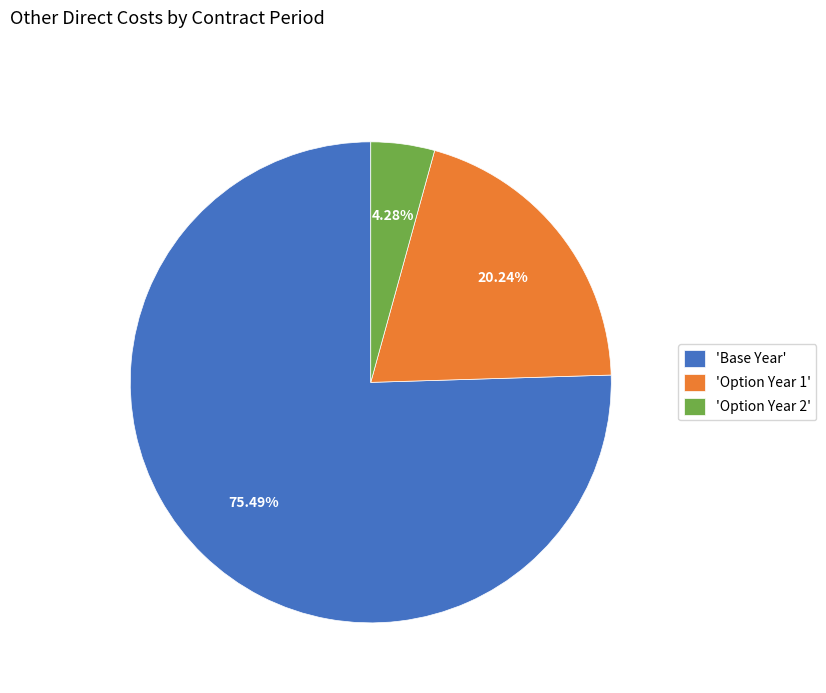

Is the sum of 'Option Year 1' and 'Option Year 2' greater than half?

No